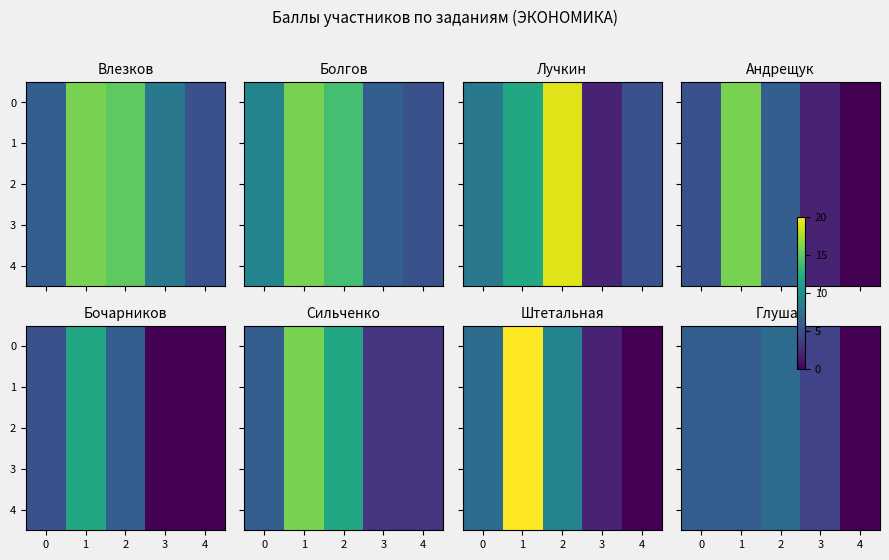

The 4 series shows -3 at 4. True or false?

False